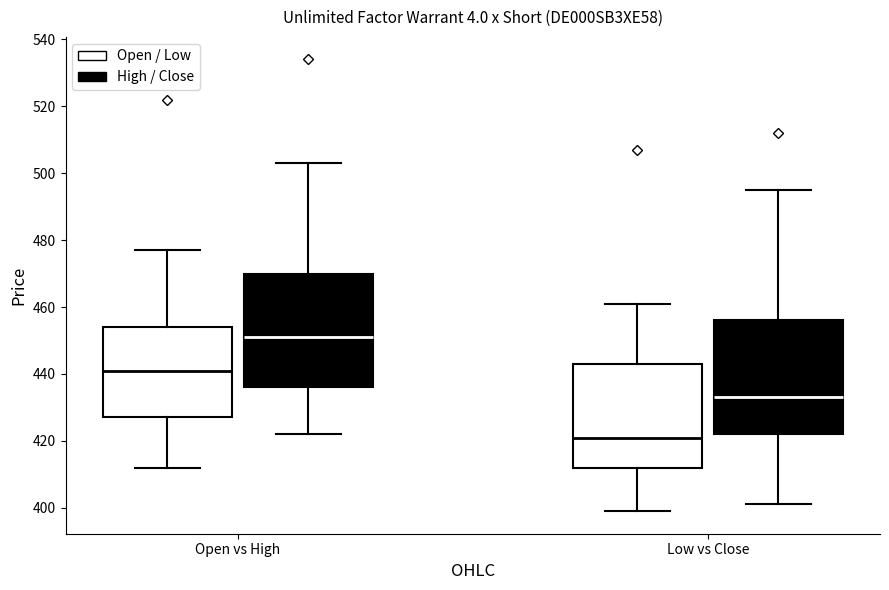

Reading left to right, read every box against the y-axis: the position of its median line, the range the box covers, and the ends of its whiskers. The values are not printed on the chart, so give them approximately, as read against the axis.

Open vs High (Open / Low): median 442, box 428 to 454, whiskers 412 to 478
Open vs High (High / Close): median 452, box 436 to 470, whiskers 422 to 504
Low vs Close (Open / Low): median 422, box 412 to 444, whiskers 400 to 462
Low vs Close (High / Close): median 434, box 422 to 456, whiskers 402 to 496